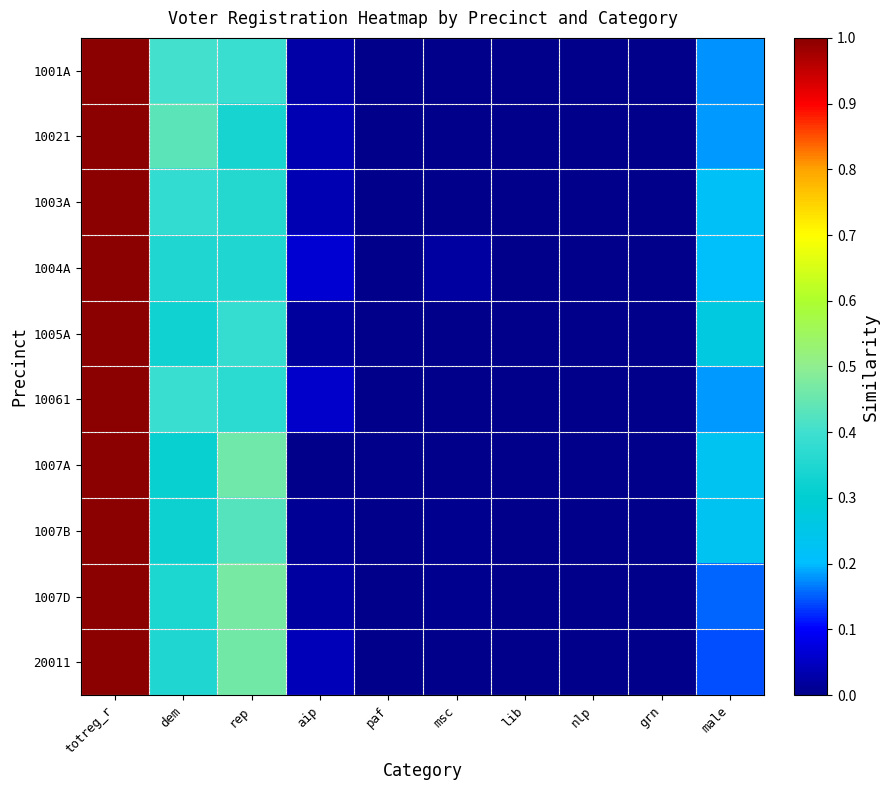

Reading right to left, what are all the values shown in this chart?

1001A: male=0.2	grn=0.0	nlp=0.0	lib=0.0	msc=0.0	paf=0.0	aip=0.0	rep=0.4	dem=0.4	totreg_r=1.0
10021: male=0.2	grn=0.0	nlp=0.0	lib=0.0	msc=0.0	paf=0.0	aip=0.0	rep=0.3	dem=0.4	totreg_r=1.0
1003A: male=0.2	grn=0.0	nlp=0.0	lib=0.0	msc=0.0	paf=0.0	aip=0.0	rep=0.4	dem=0.4	totreg_r=1.0
1004A: male=0.2	grn=0.0	nlp=0.0	lib=0.0	msc=0.0	paf=0.0	aip=0.1	rep=0.4	dem=0.4	totreg_r=1.0
1005A: male=0.3	grn=0.0	nlp=0.0	lib=0.0	msc=0.0	paf=0.0	aip=0.0	rep=0.4	dem=0.3	totreg_r=1.0
10061: male=0.2	grn=0.0	nlp=0.0	lib=0.0	msc=0.0	paf=0.0	aip=0.1	rep=0.4	dem=0.4	totreg_r=1.0
1007A: male=0.2	grn=0.0	nlp=0.0	lib=0.0	msc=0.0	paf=0.0	aip=0.0	rep=0.5	dem=0.3	totreg_r=1.0
1007B: male=0.2	grn=0.0	nlp=0.0	lib=0.0	msc=0.0	paf=0.0	aip=0.0	rep=0.4	dem=0.3	totreg_r=1.0
1007D: male=0.2	grn=0.0	nlp=0.0	lib=0.0	msc=0.0	paf=0.0	aip=0.0	rep=0.5	dem=0.3	totreg_r=1.0
20011: male=0.1	grn=0.0	nlp=0.0	lib=0.0	msc=0.0	paf=0.0	aip=0.0	rep=0.5	dem=0.3	totreg_r=1.0